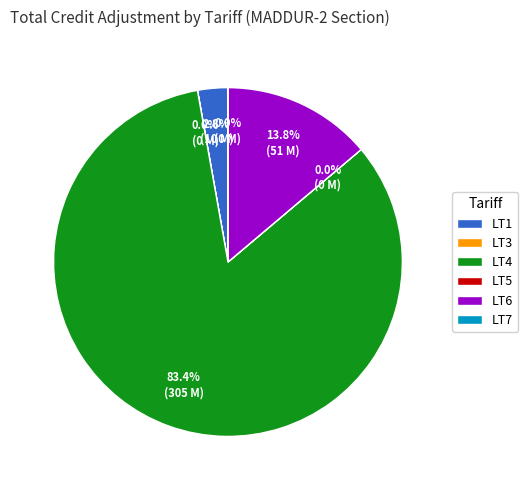

To the nearest percent, what is the average slice percentage?

17%